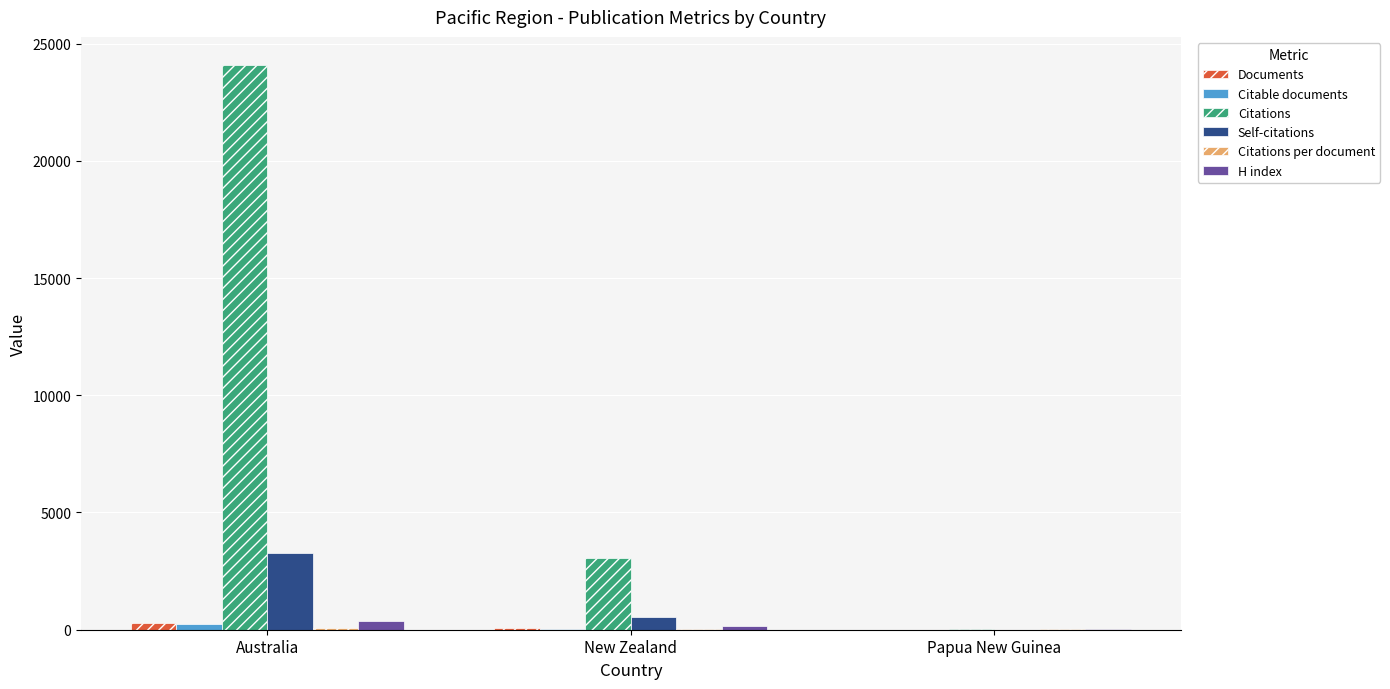

Which series has the largest range (max minus min)?

Citations